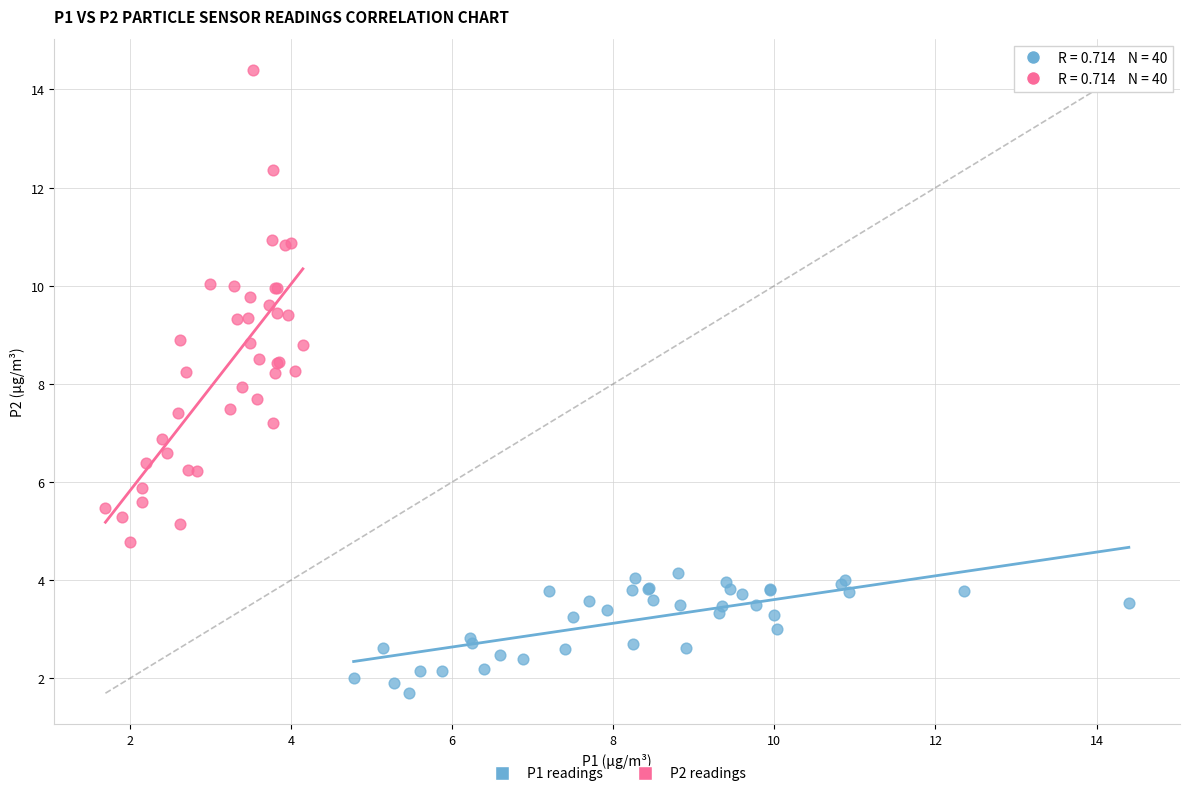

Which series contains the lowest Y value?

P1 readings